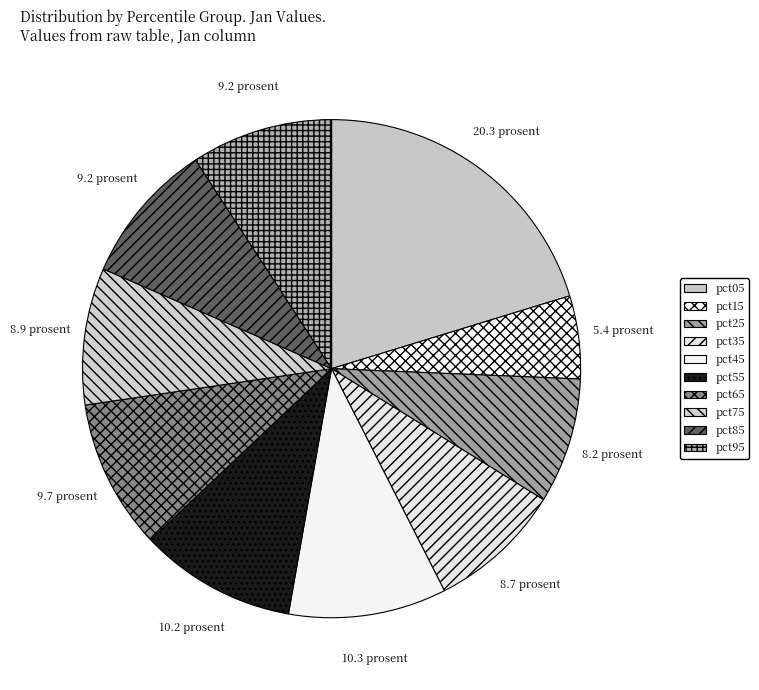

How many segments does this pie chart have?

10